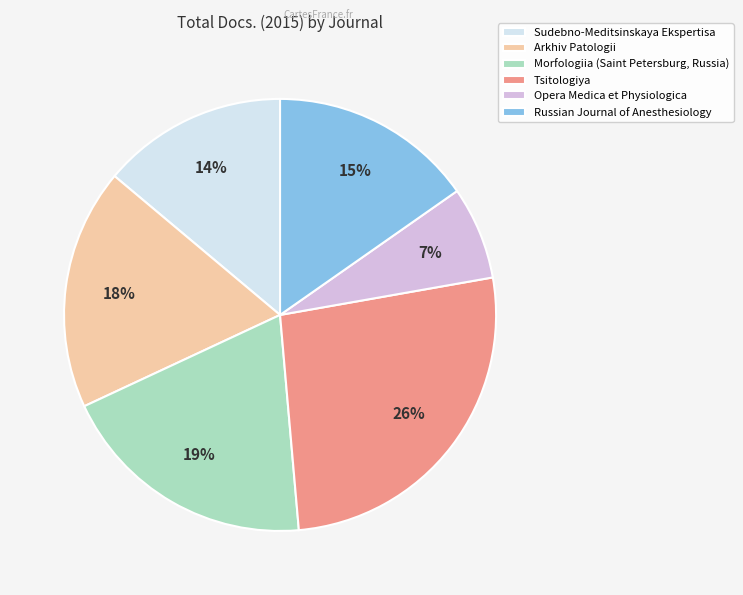

Count the number of slices in the pie.

6